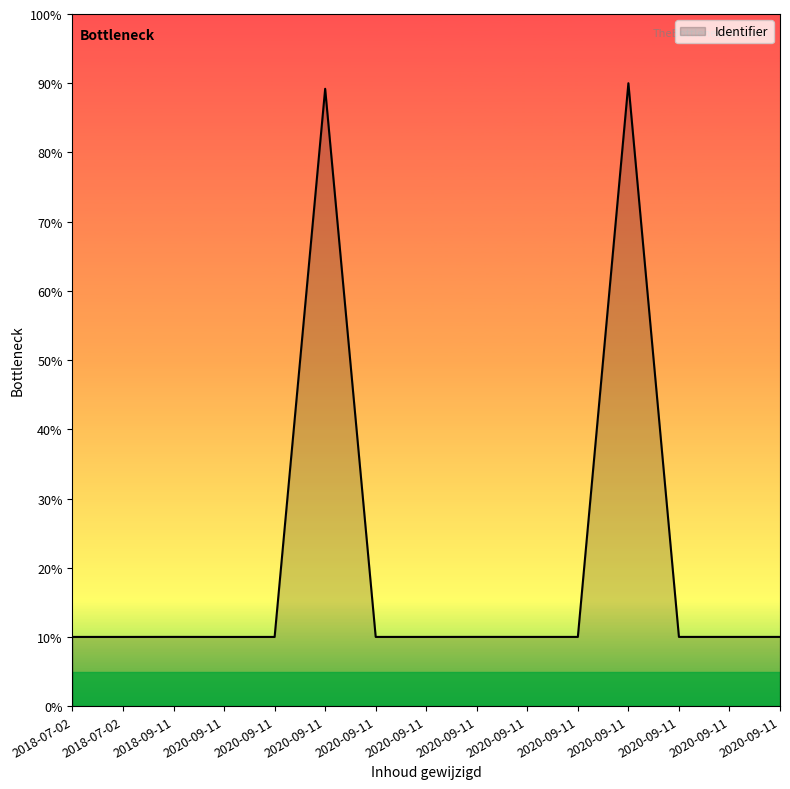

Is this an area chart (filled region under the line)?

Yes